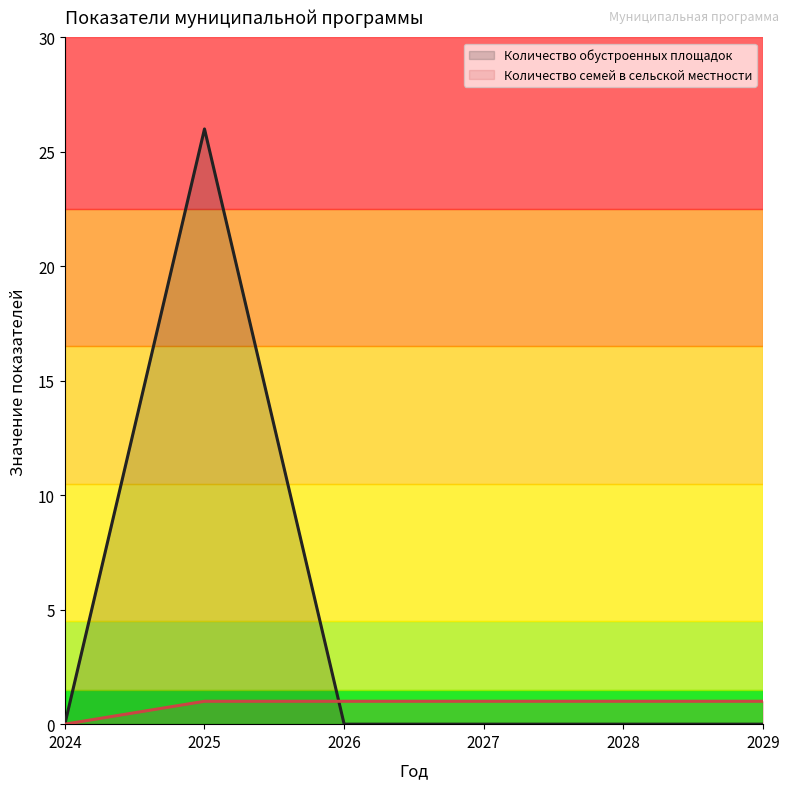

True or false: Количество семей в сельской местности has more than 1 interior local peaks.

False